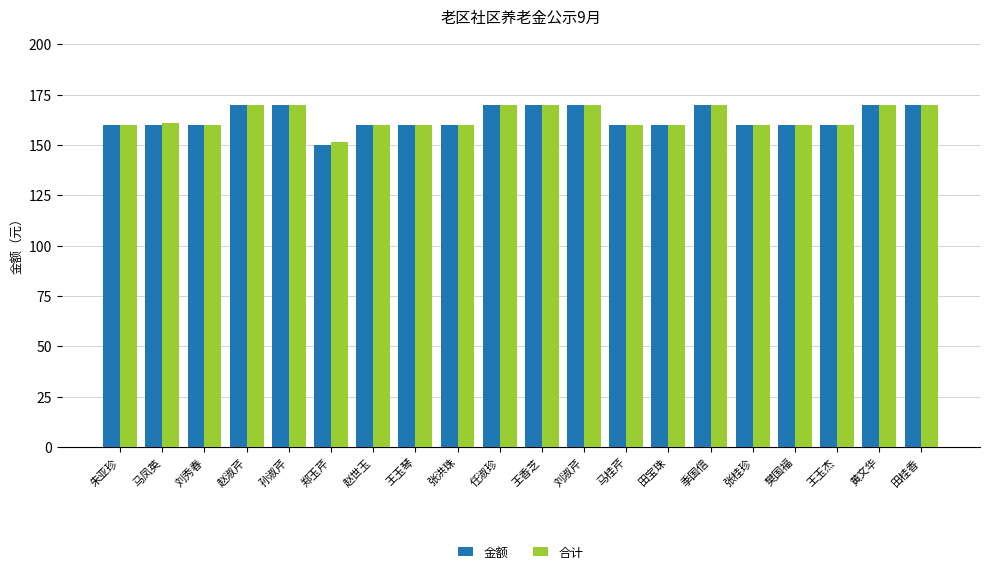

At how many categories does at least one series exceed 158?

19